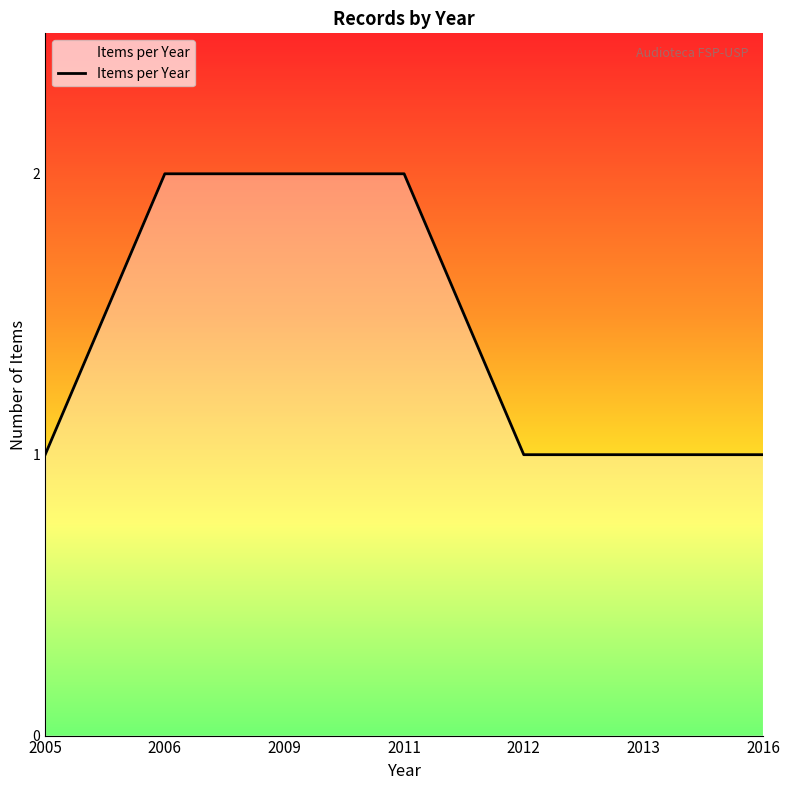

The value at 2009 is 2. True or false?

True